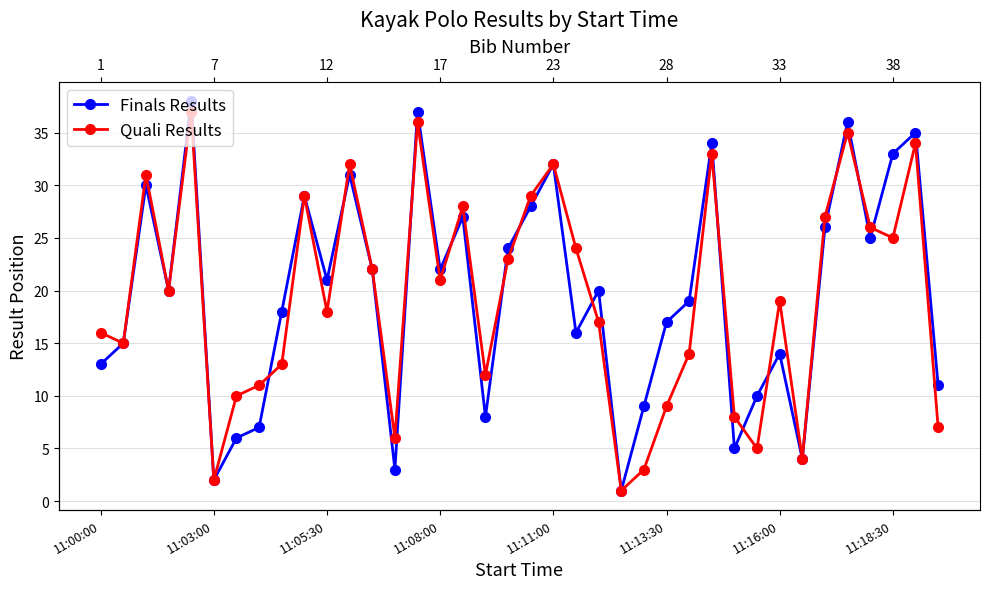

Which series has the largest range (max minus min)?

Finals Results